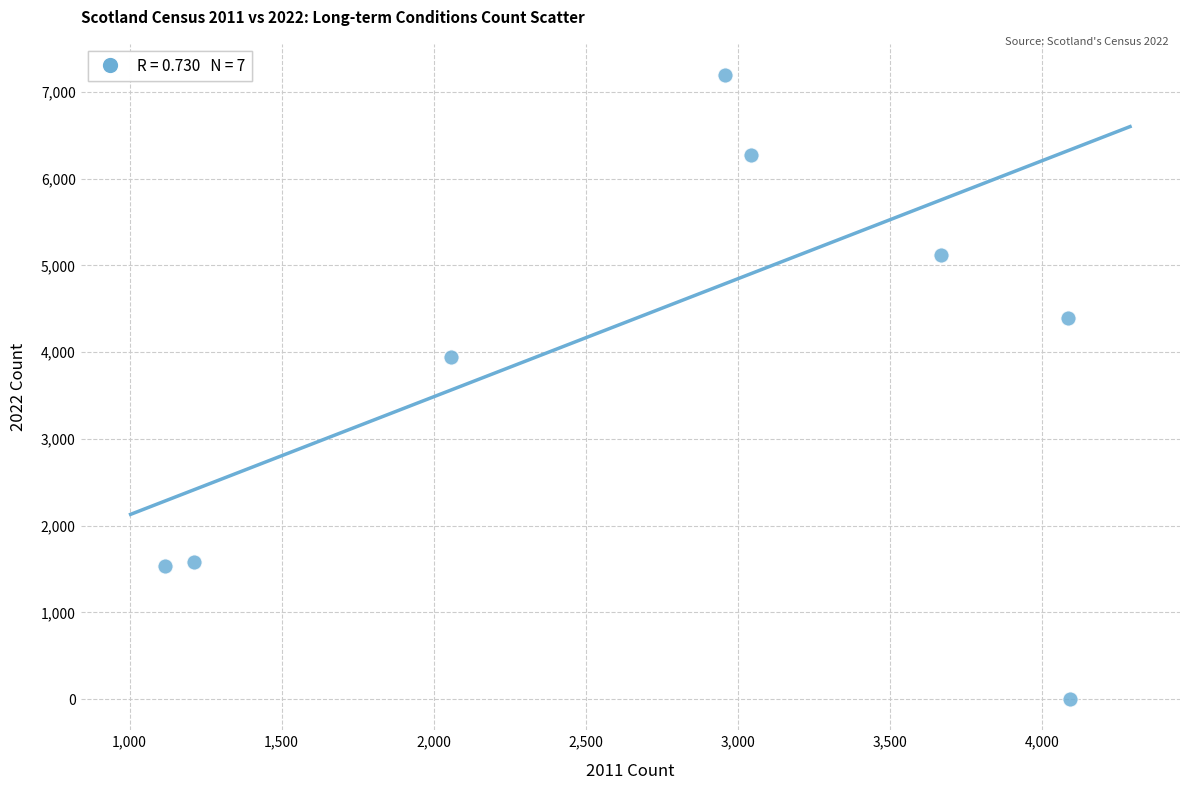

What is the range of X values (max minus min)?

2975